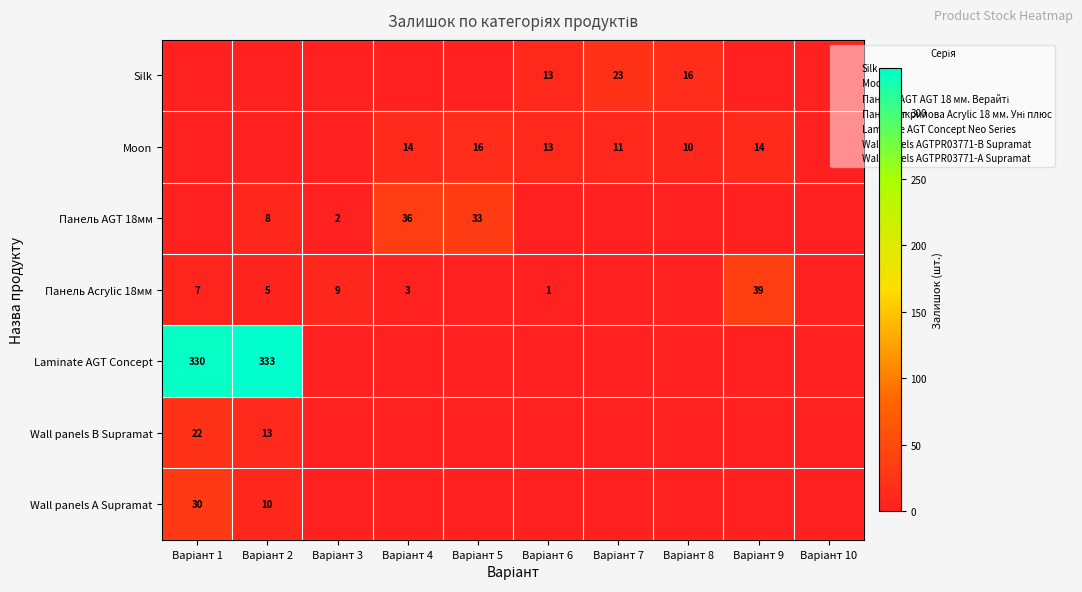

Which series has the largest range (max minus min)?

Laminate AGT Concept